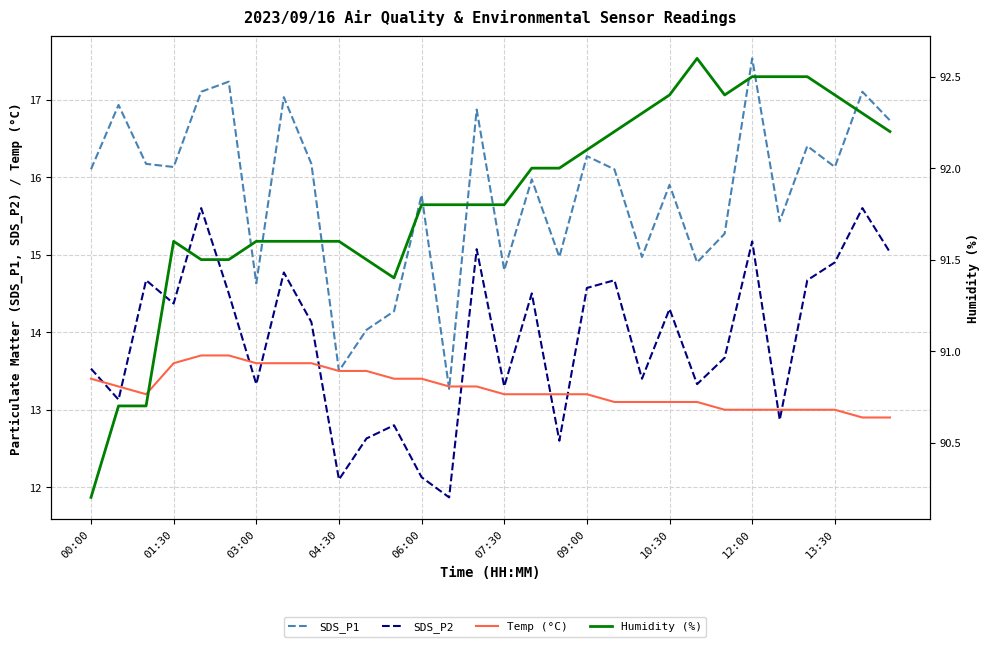

How many interior local valleys does the SDS_P1 series have?

10